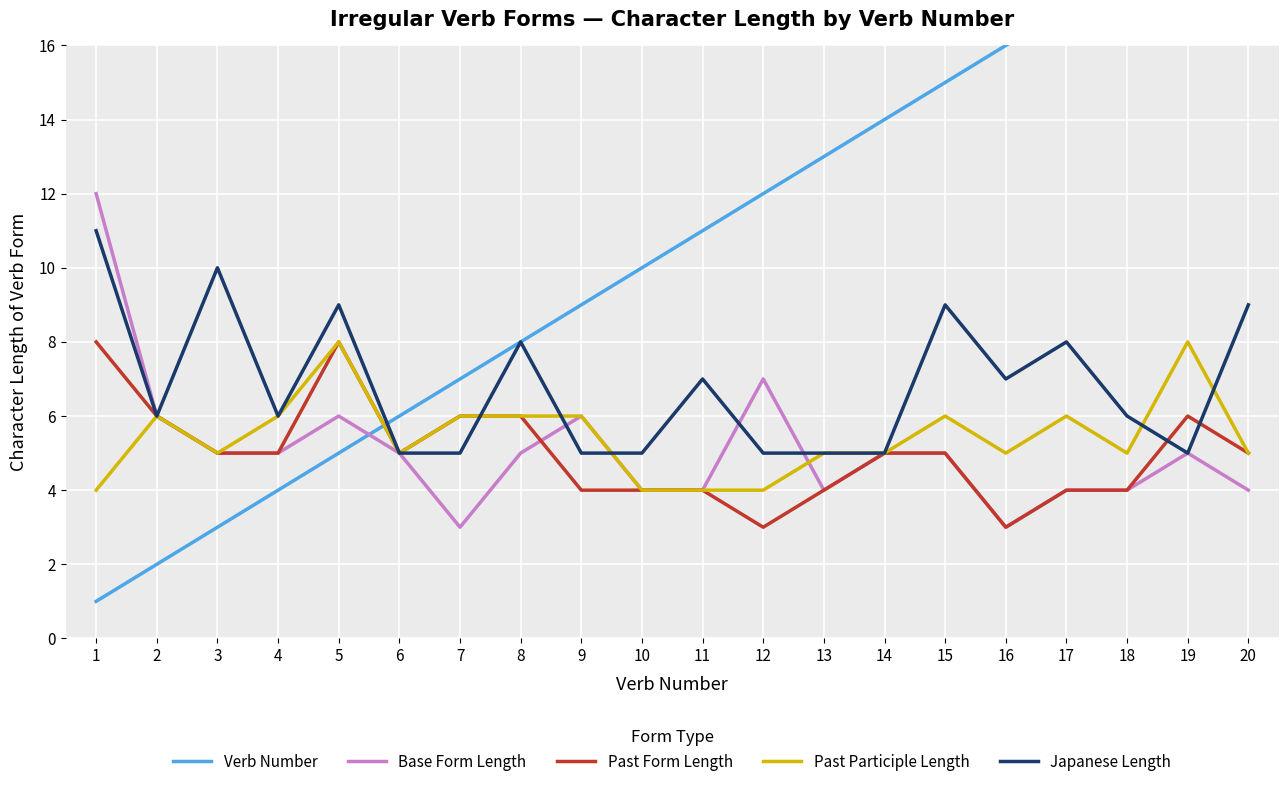

What is the smallest value displayed?

1